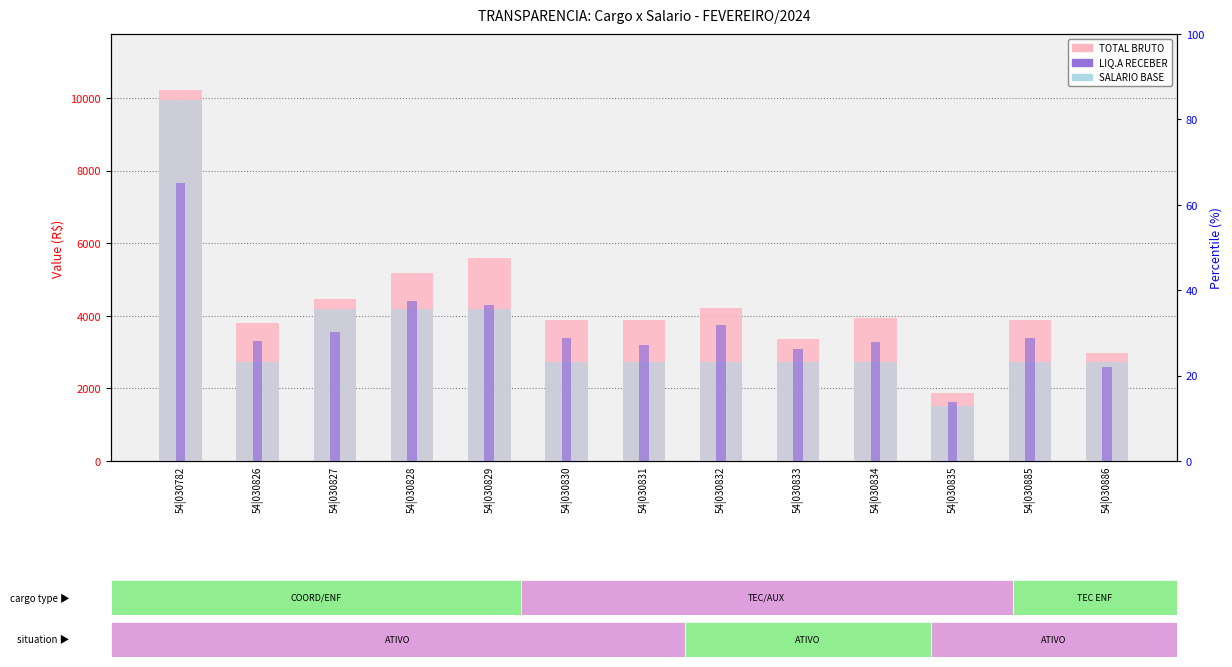

How many values in the SALARIO BASE series exceed 2720?

12